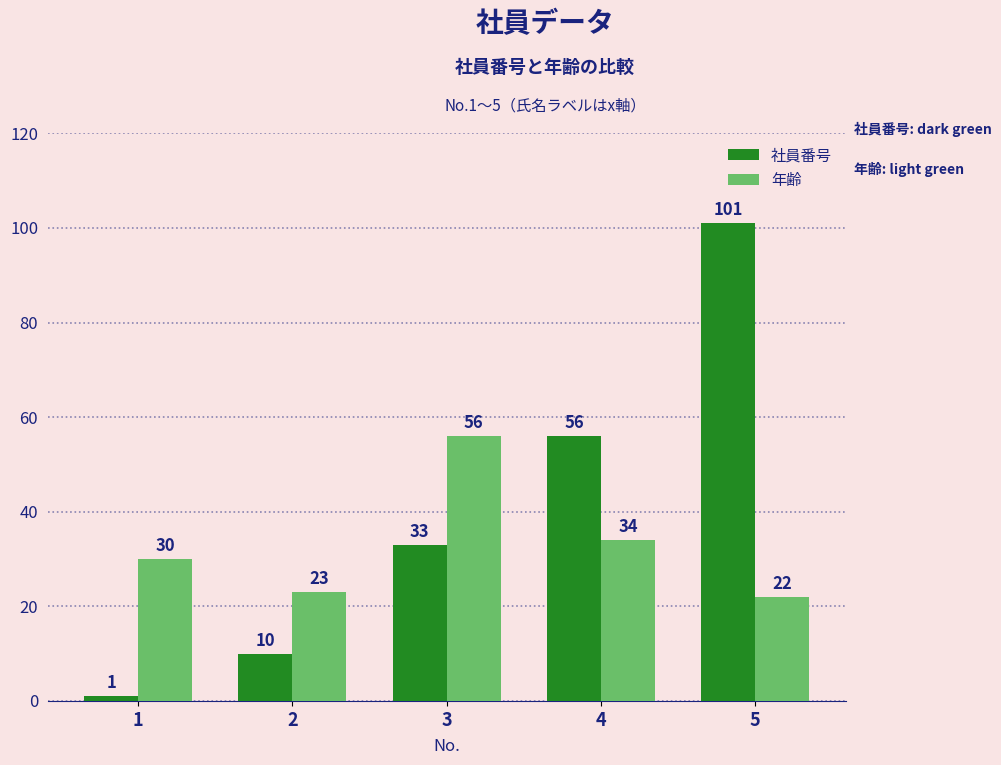

Which category has the highest value in the 社員番号 series?

5